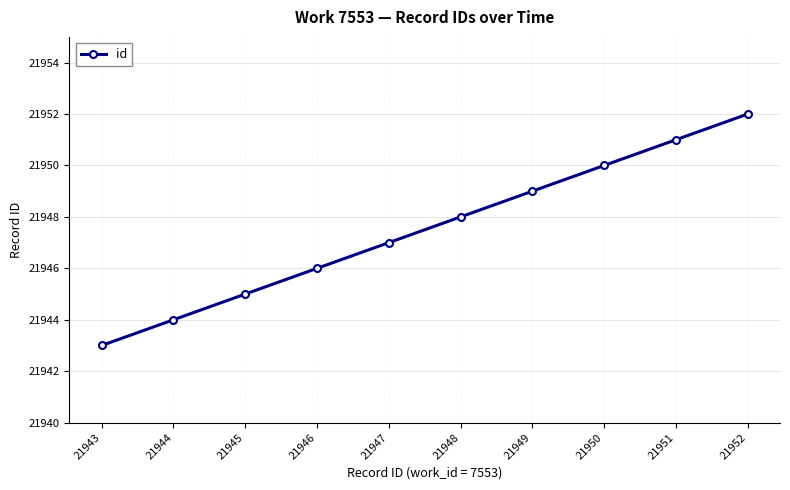

Reading left to right, list all the values displayed in this chart.

21943	21944	21945	21946	21947	21948	21949	21950	21951	21952